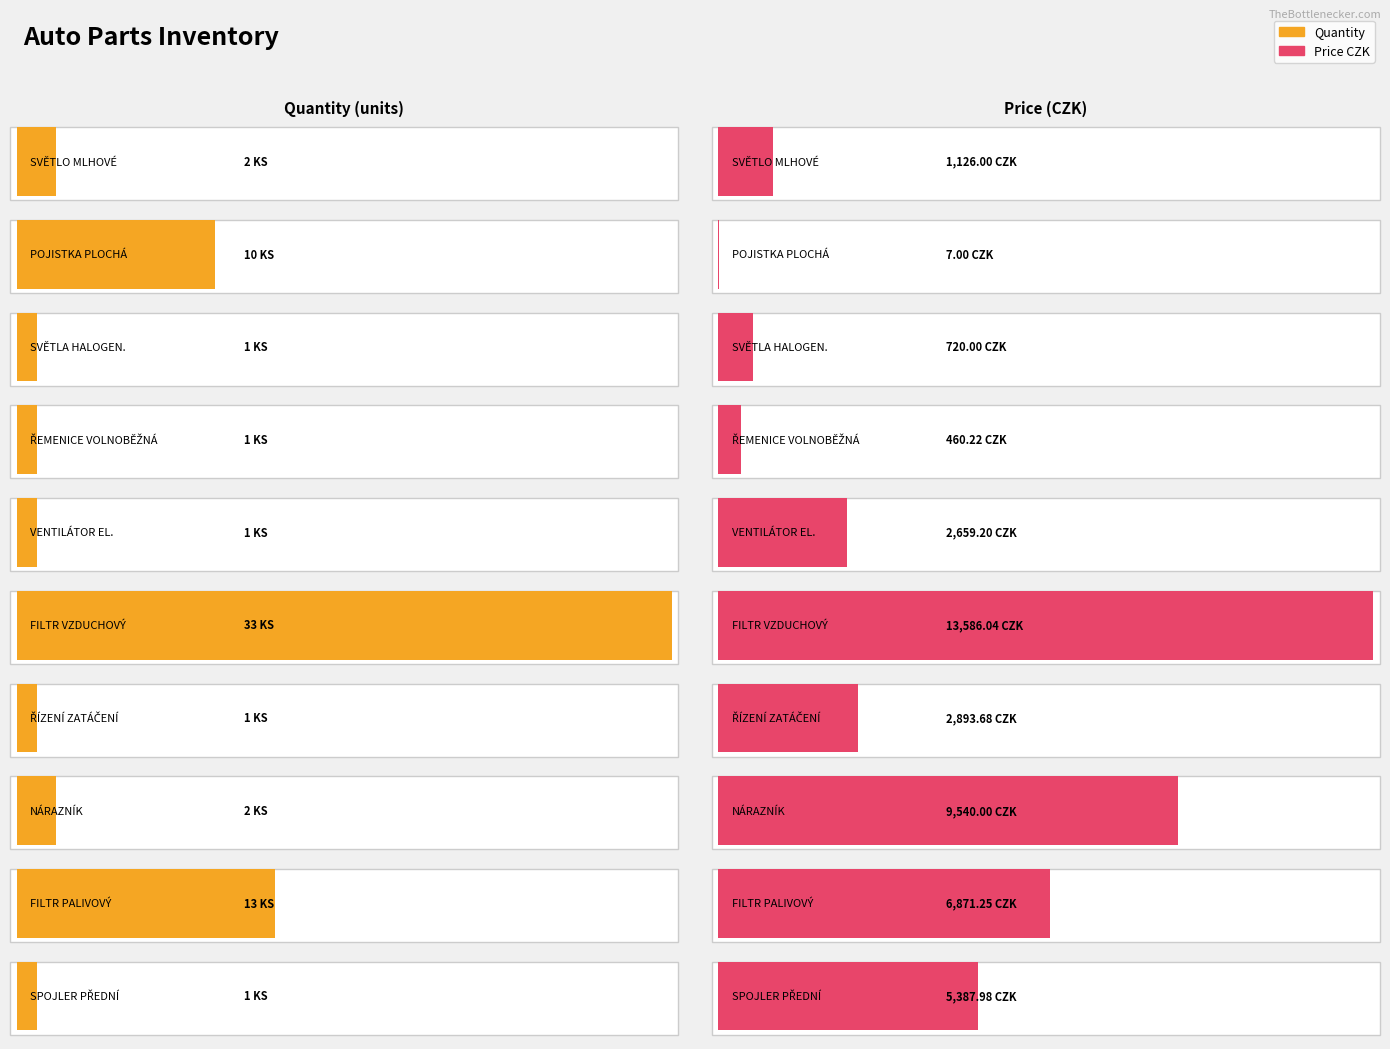

How many groups of bars are there?

10